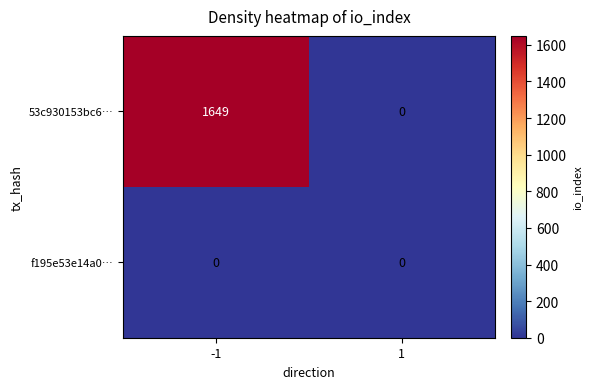

Between -1 and 1, which series saw the biggest shift?

53c930153bc6…